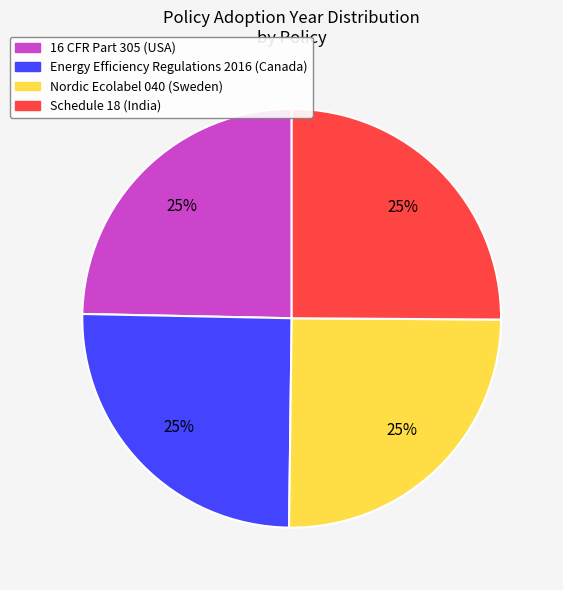

Does Nordic Ecolabel 040 account for over 50% of the chart?

No